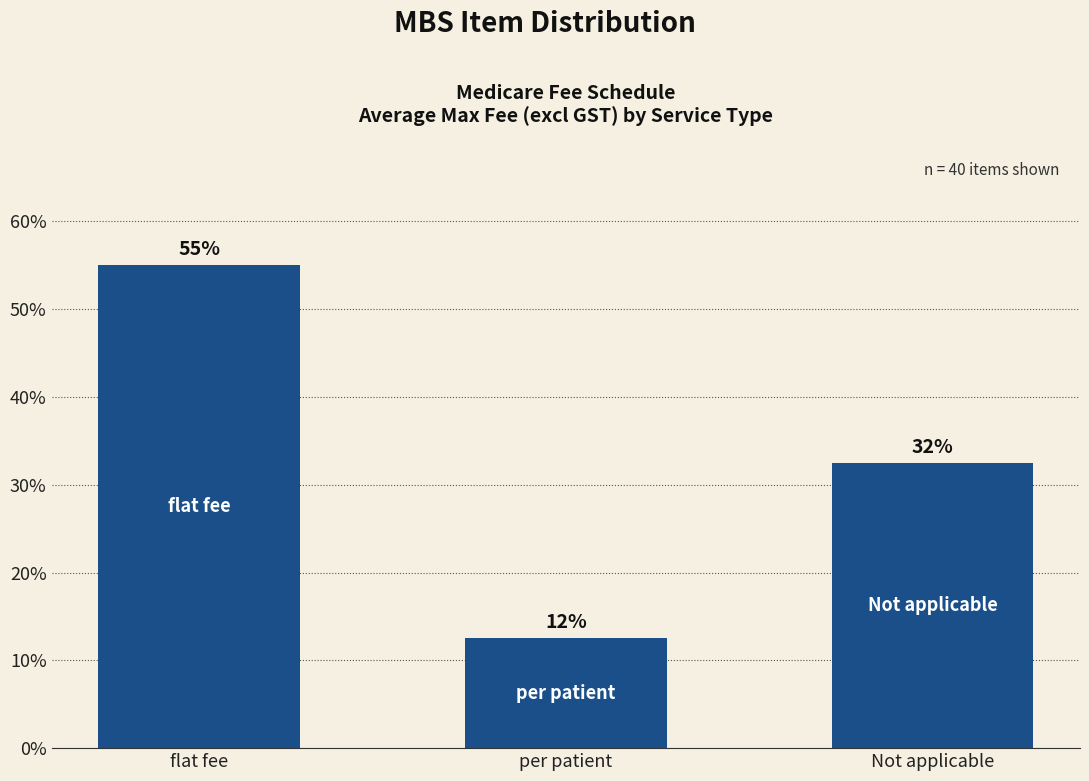

What is the difference between the values at flat fee and Not applicable?

22.5